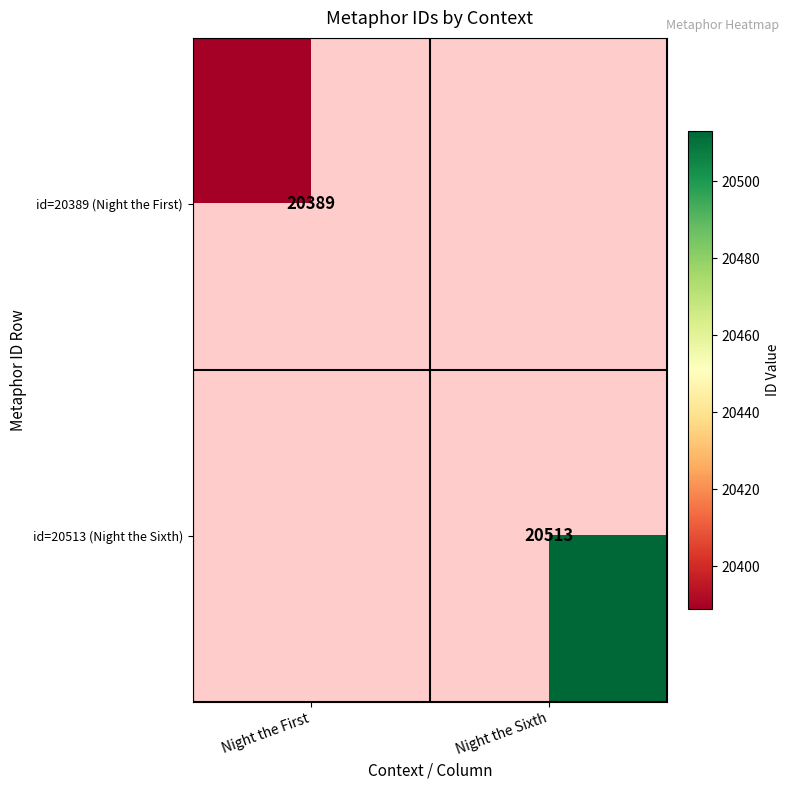

Between Night the Sixth and Night the First, which is larger?

Night the First